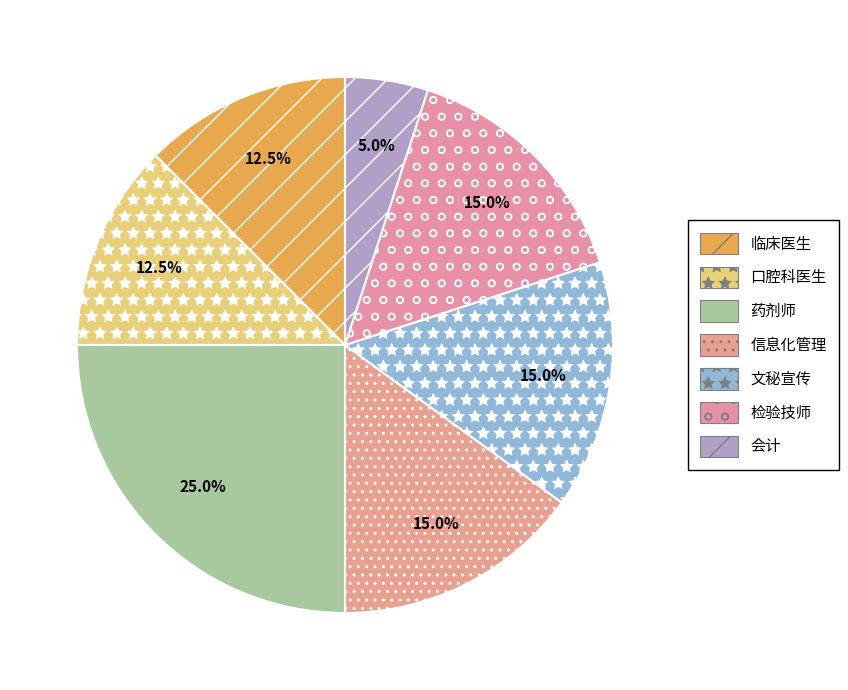

To the nearest percent, what portion does 检验技师 represent?

15%